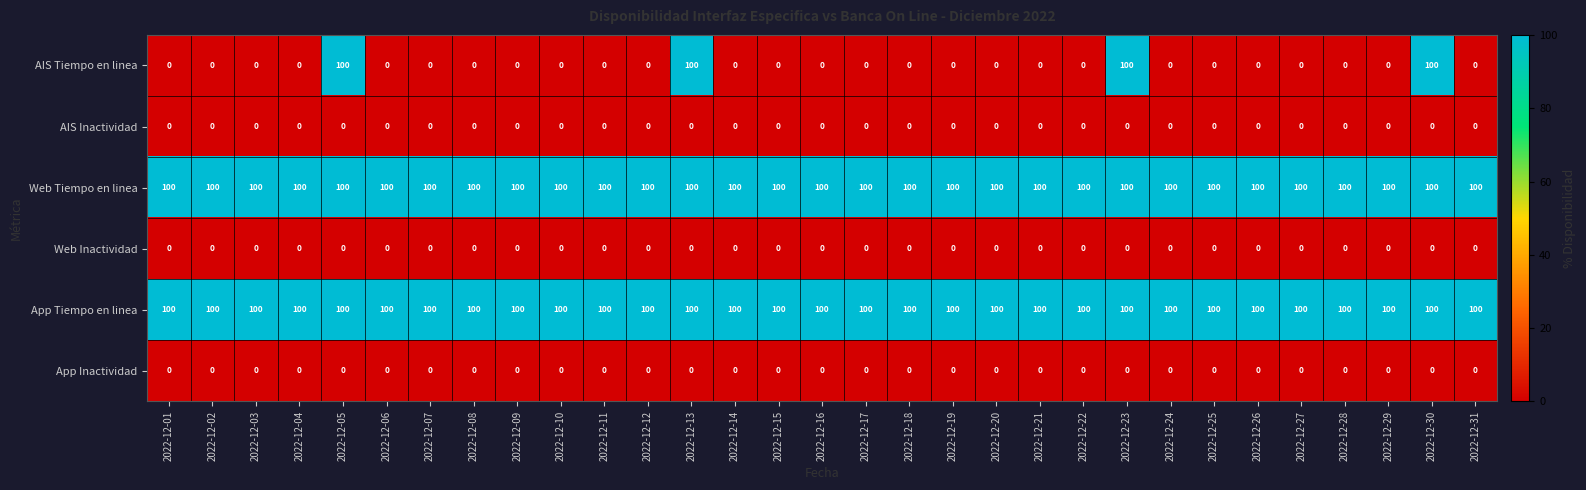

True or false: AIS Inactividad has a value of 0 at 2022-12-24.

True